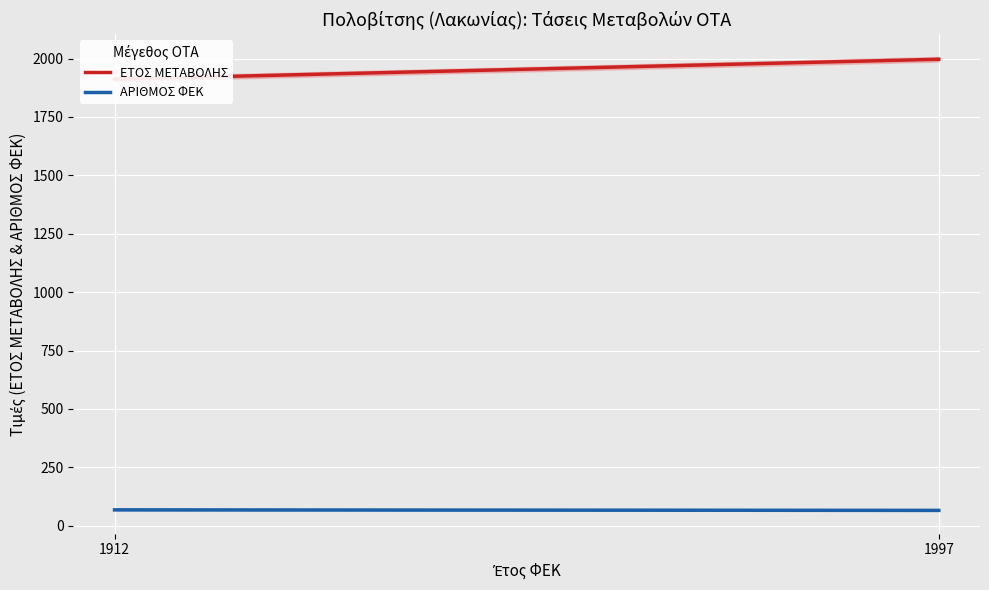

Which series has the widest spread of values?

ΕΤΟΣ ΜΕΤΑΒΟΛΗΣ